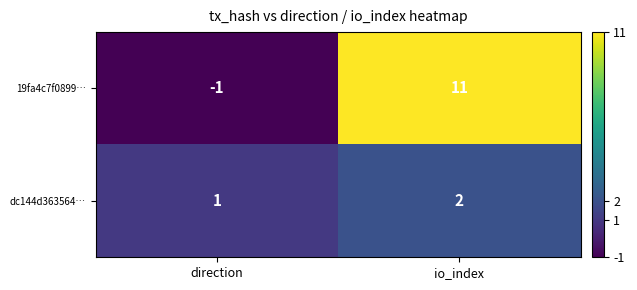

Read the 19fa4c7f0899… value at io_index, to the nearest 10.

10